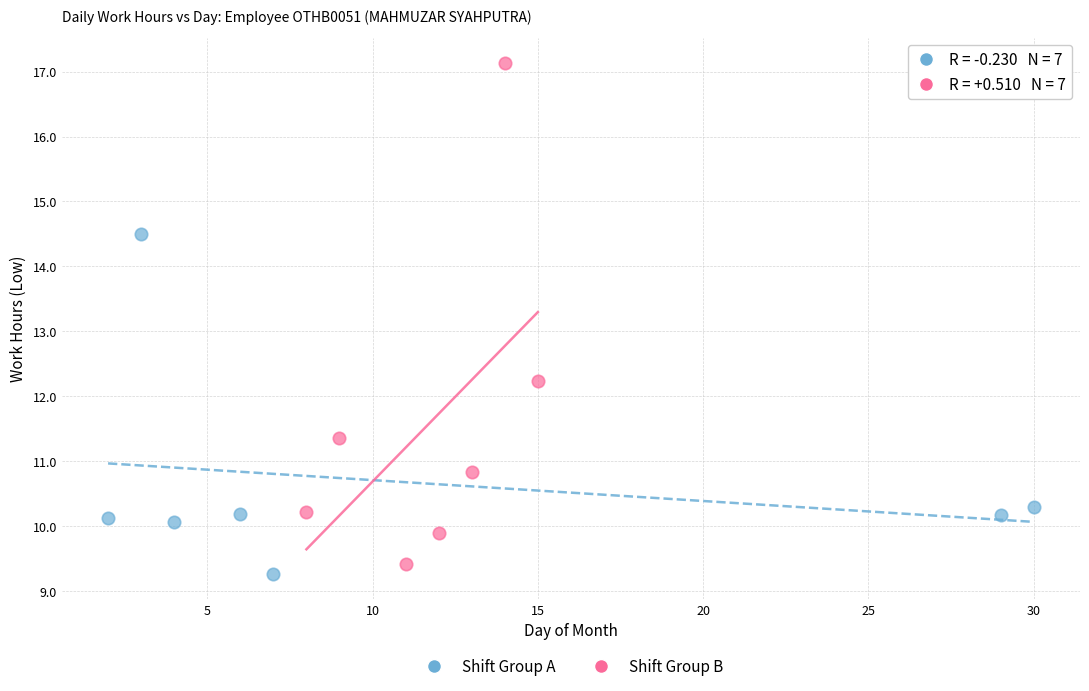

Which series contains the highest Y value?

Shift Group B